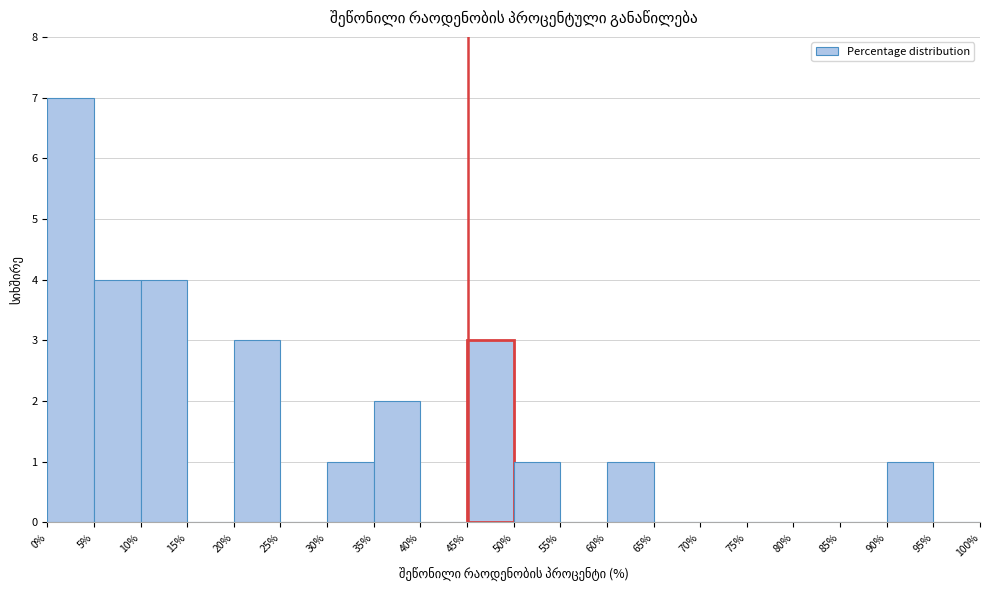

Reading left to right, list every bar in this chart as the range it spans on the x-axis followed by its height. The values are not printed on the chart, so give them approximately, as read against the axis.

0% to 5%: 7
5% to 10%: 4
10% to 15%: 4
15% to 20%: 0
20% to 25%: 3
25% to 30%: 0
30% to 35%: 1
35% to 40%: 2
40% to 45%: 0
45% to 50%: 3
50% to 55%: 1
55% to 60%: 0
60% to 65%: 1
65% to 70%: 0
70% to 75%: 0
75% to 80%: 0
80% to 85%: 0
85% to 90%: 0
90% to 95%: 1
95% to 100%: 0